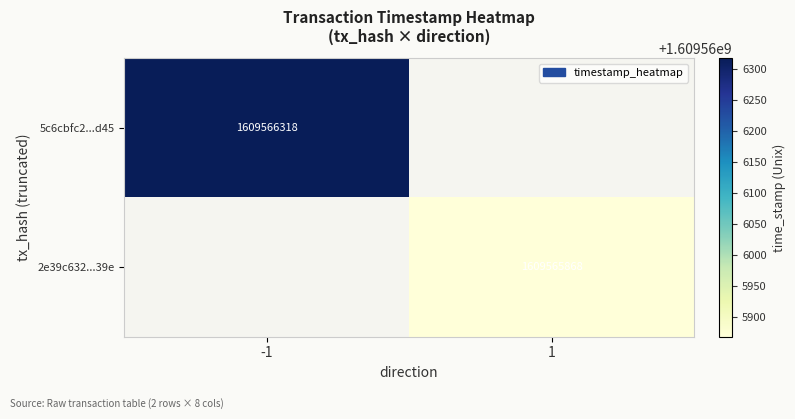

Count the number of data series in this chart.

2